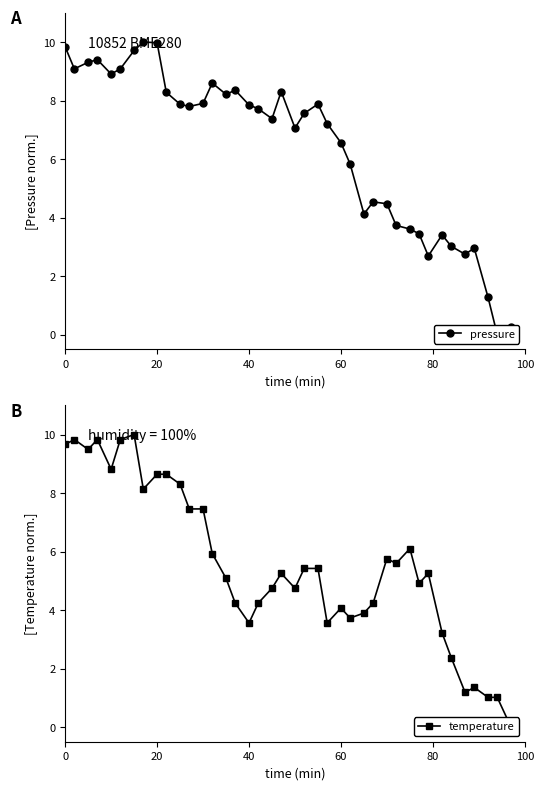

What is the difference between the maximum and second lowest values in the temperature series?

9.0